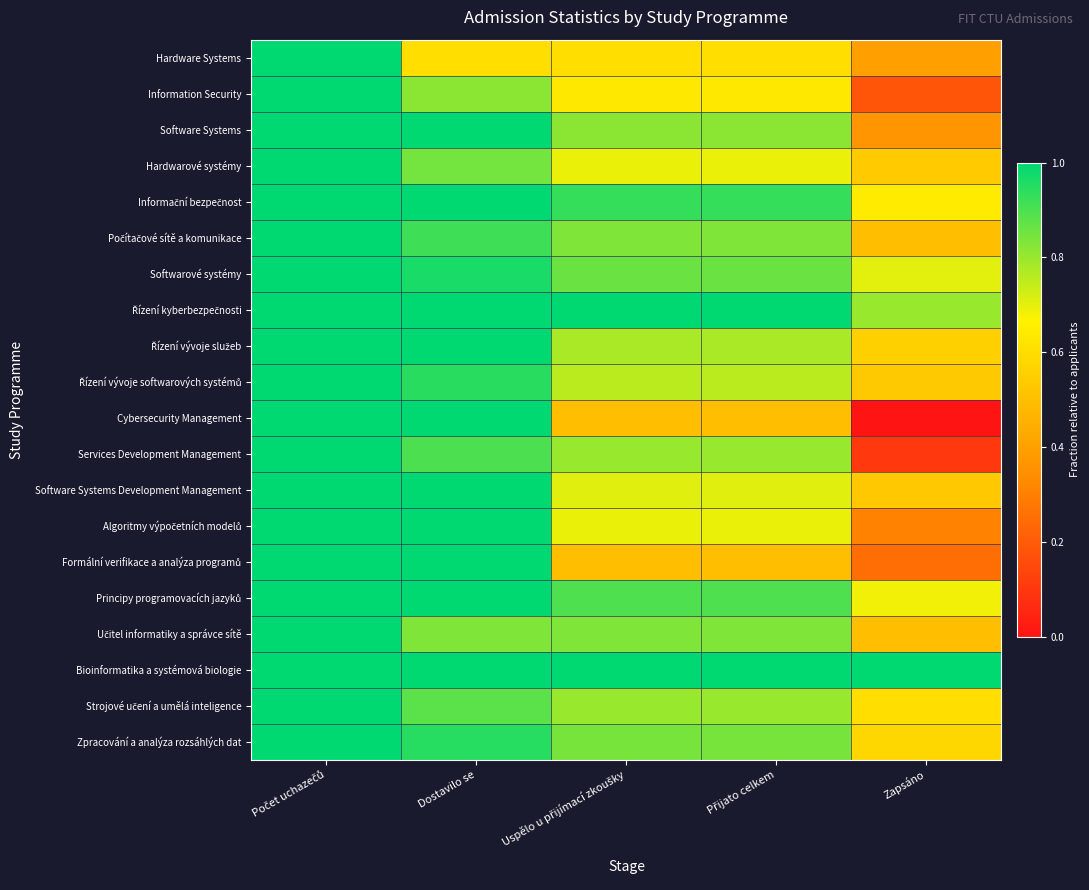

At which category is the sum across all series the highest?

Počet uchazečů